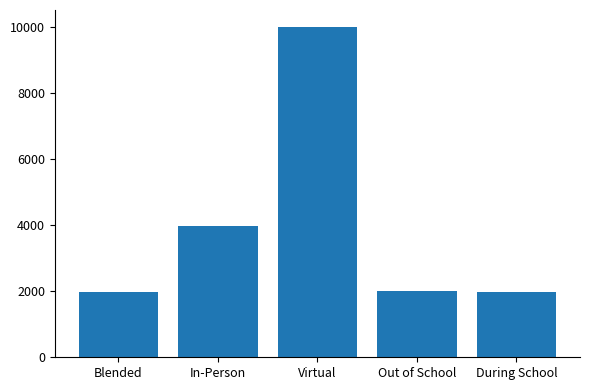

What is the label of the 1st bar from the right?

During School